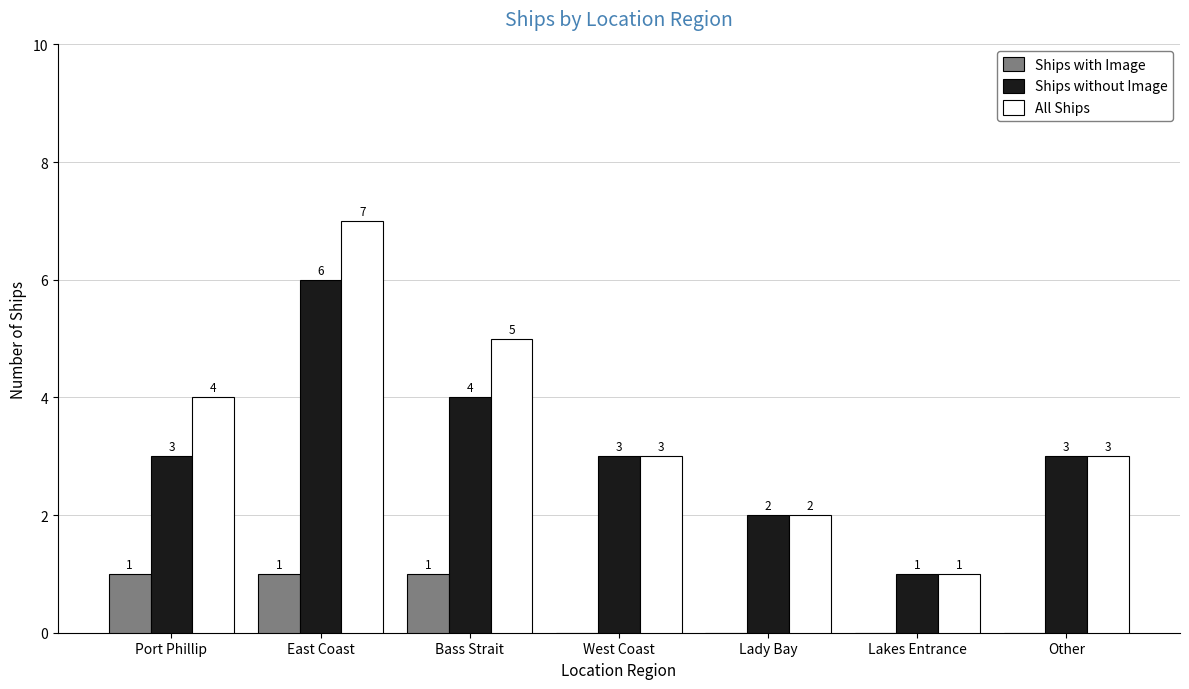

Between Bass Strait and Lakes Entrance, which series saw the biggest shift?

All Ships